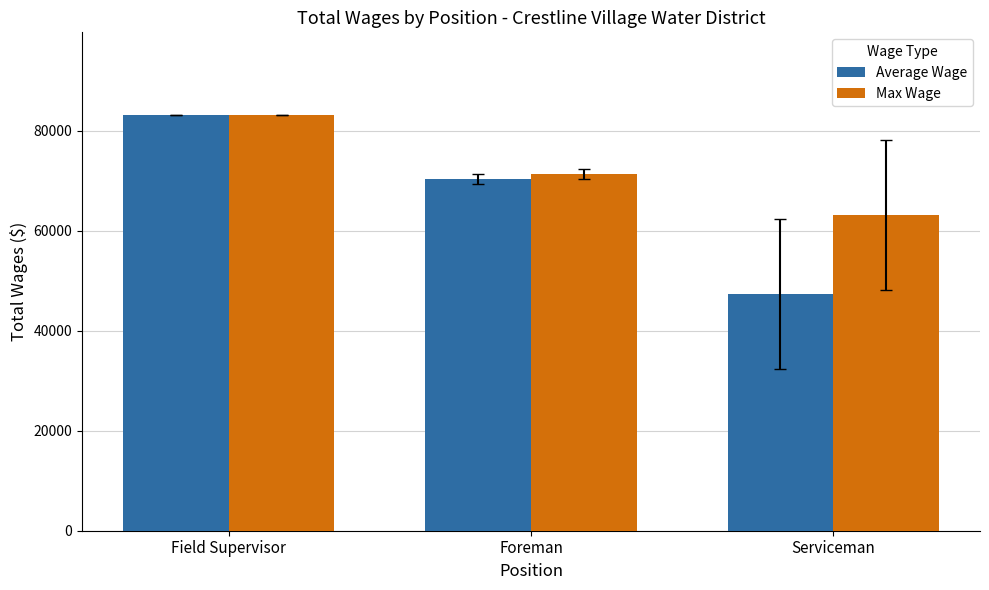

Reading left to right, list all the values displayed in this chart.

Average Wage: Field Supervisor=83091.0	Foreman=70371.0	Serviceman=47297.3
Max Wage: Field Supervisor=83091.0	Foreman=71366.0	Serviceman=63257.0